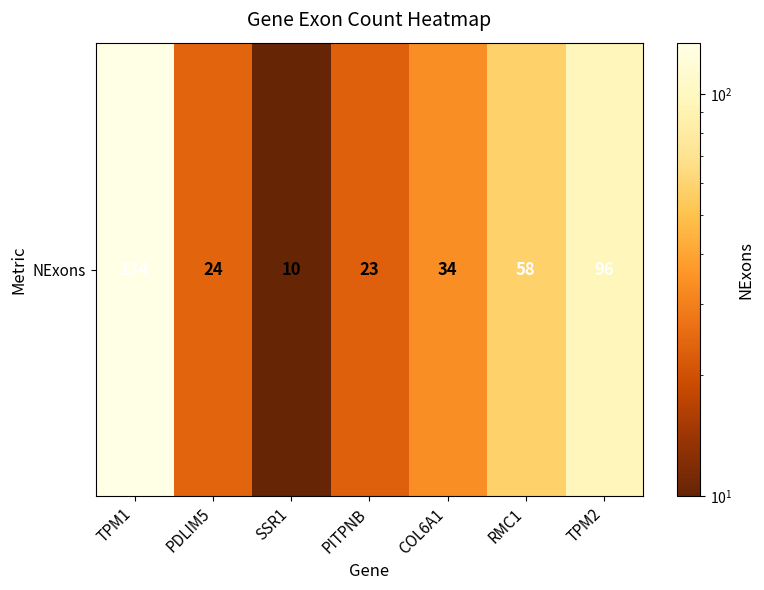

The value at PITPNB is 23. True or false?

True